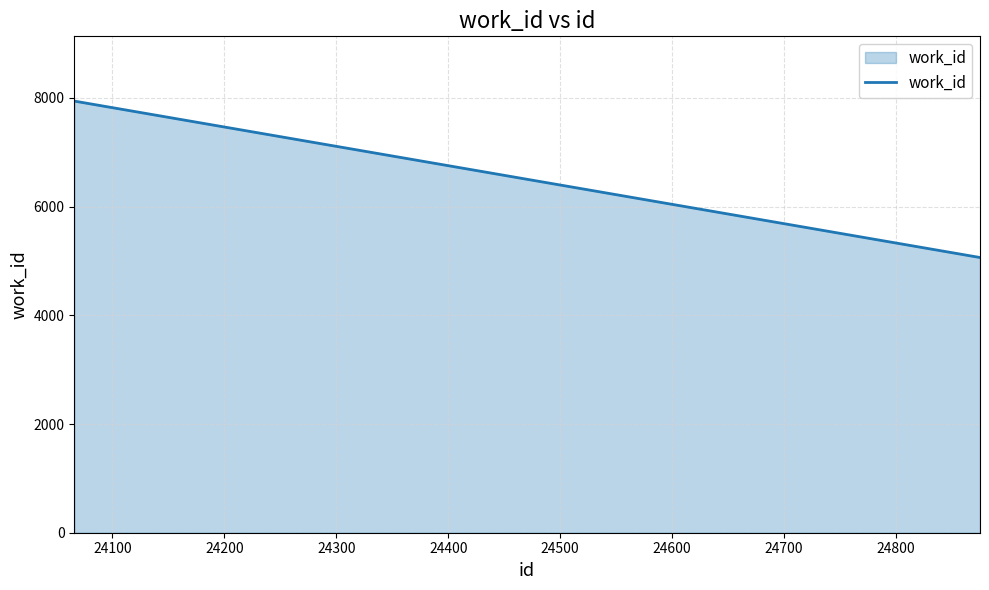

What is the smallest value displayed?

5063